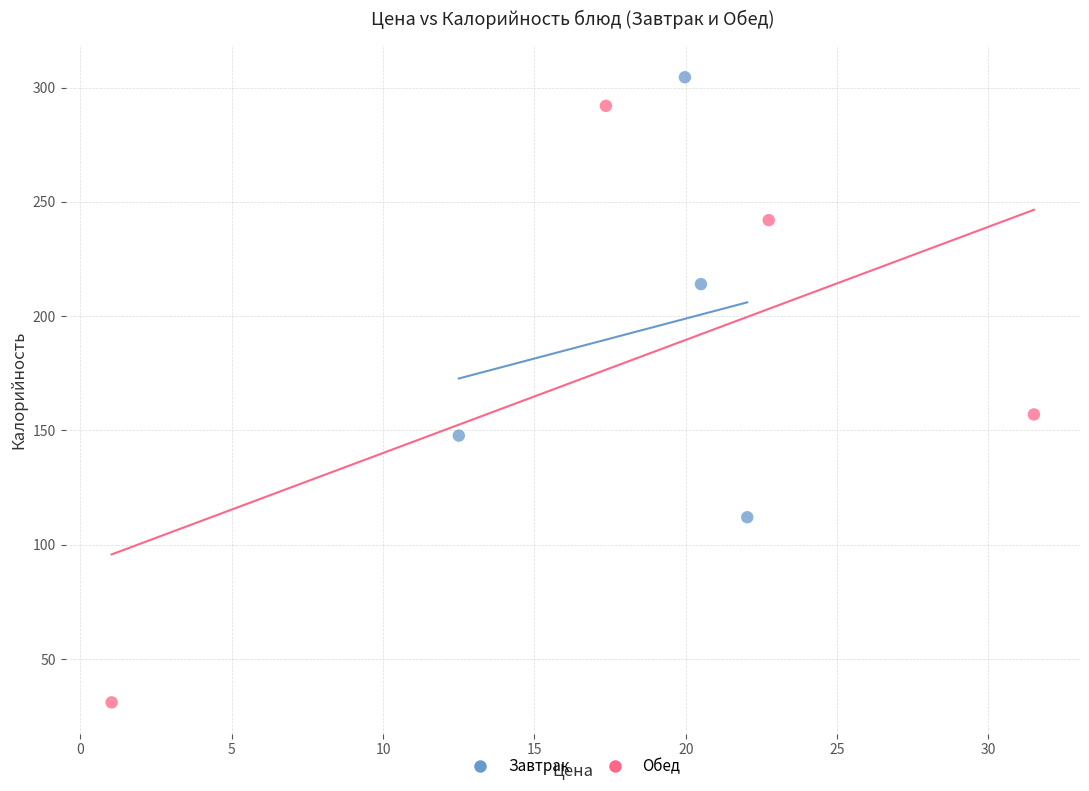

Which series has the largest Y range (max minus min)?

Обед